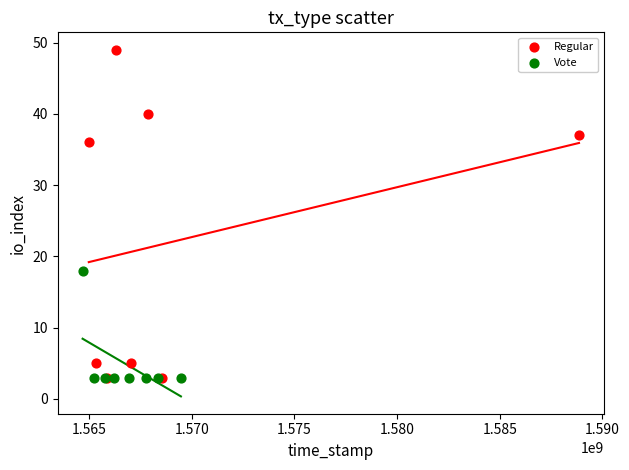

Which series contains the highest Y value?

Regular